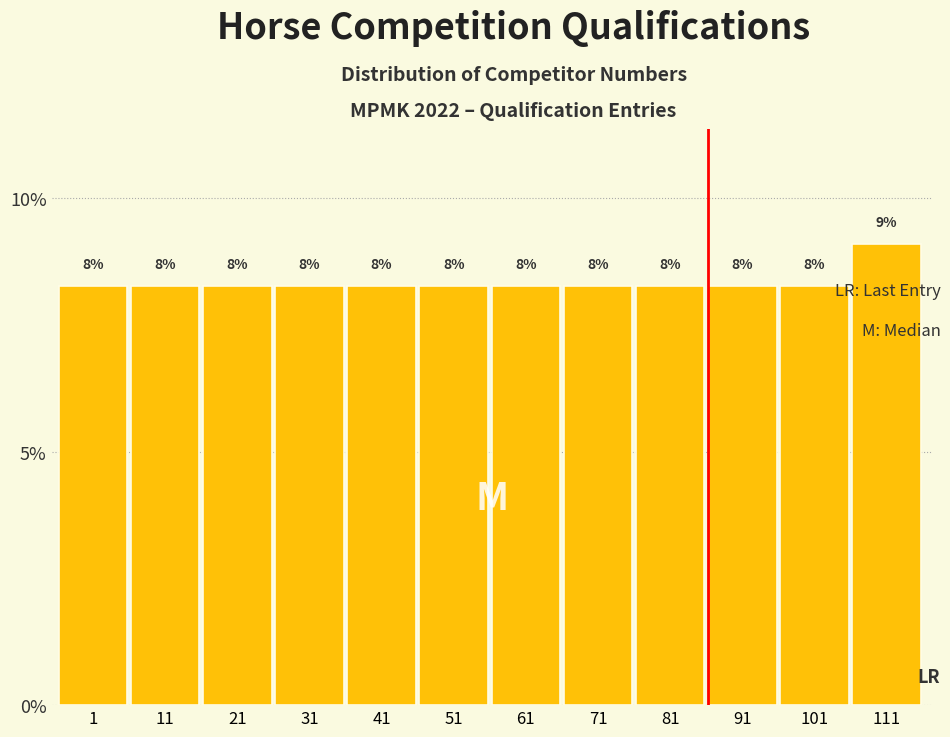

Does the chart contain any negative values?

No